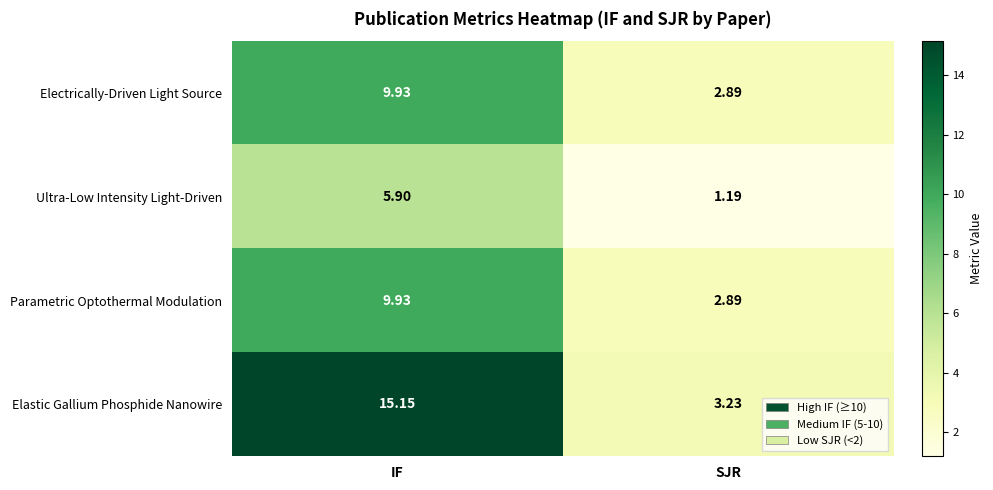

At which category is the sum across all series the highest?

IF